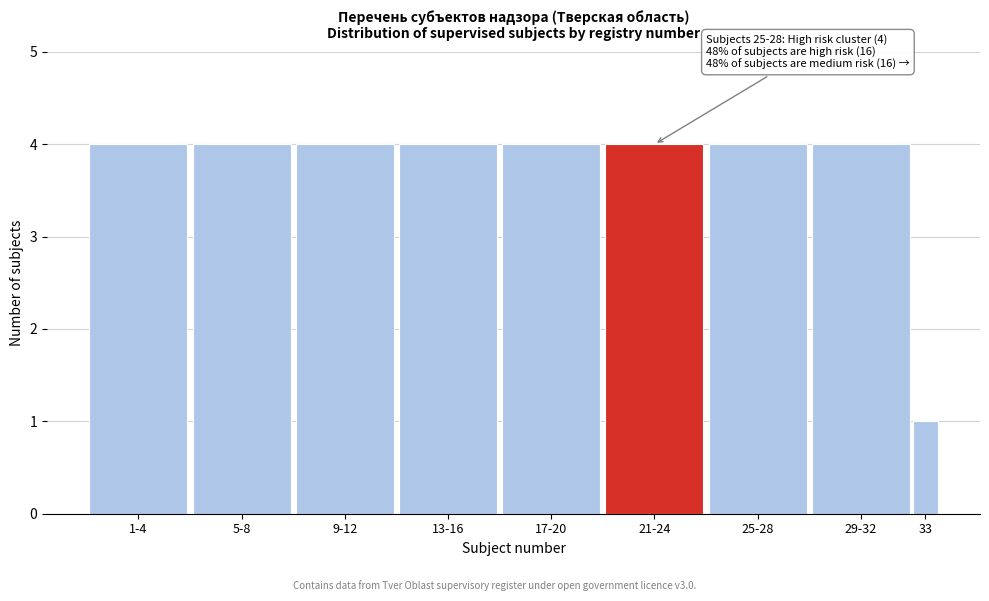

Reading right to left, extract all data points from this chart.

33=1	29-32=4	25-28=4	21-24=4	17-20=4	13-16=4	9-12=4	5-8=4	1-4=4